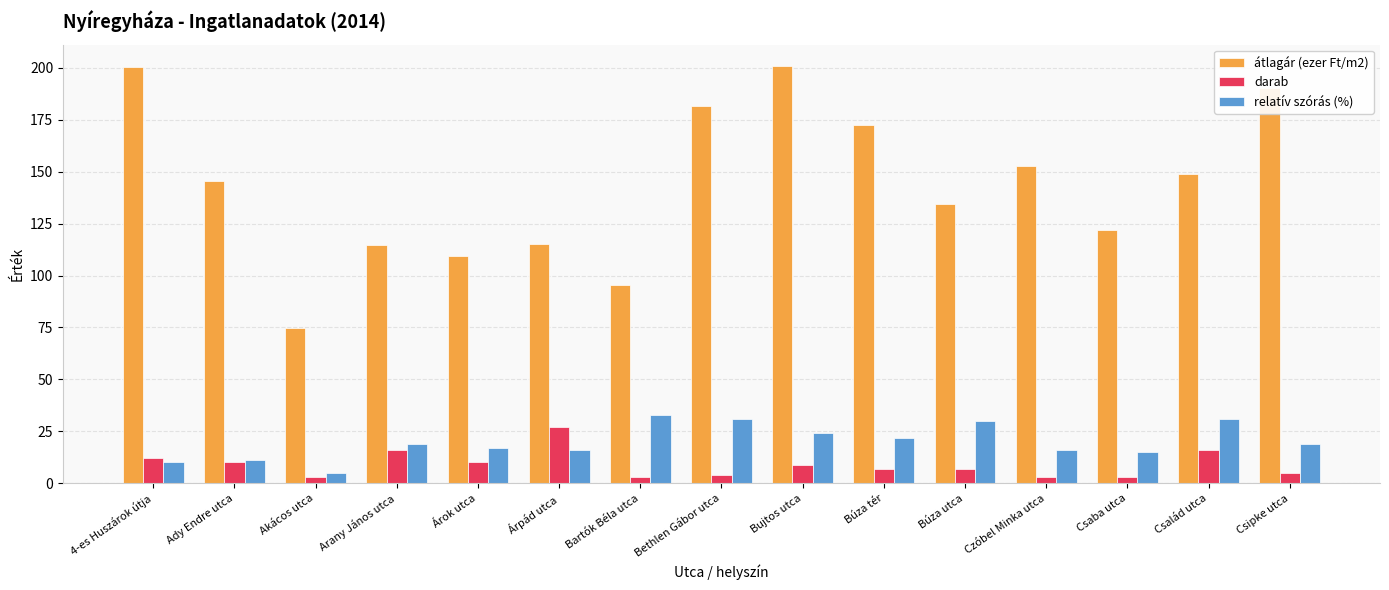

What is the difference between the maximum and minimum values in the darab series?

24.0